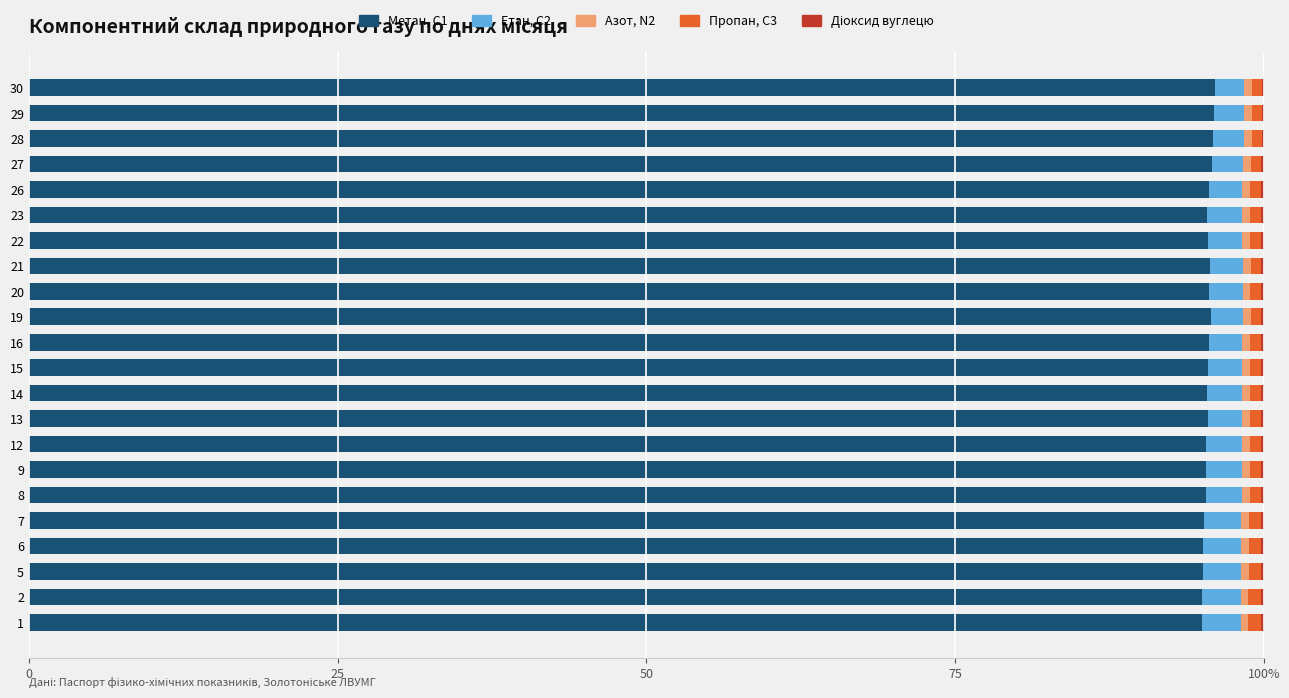

The value of Метан, С1 at 30 is 59.9. True or false?

False